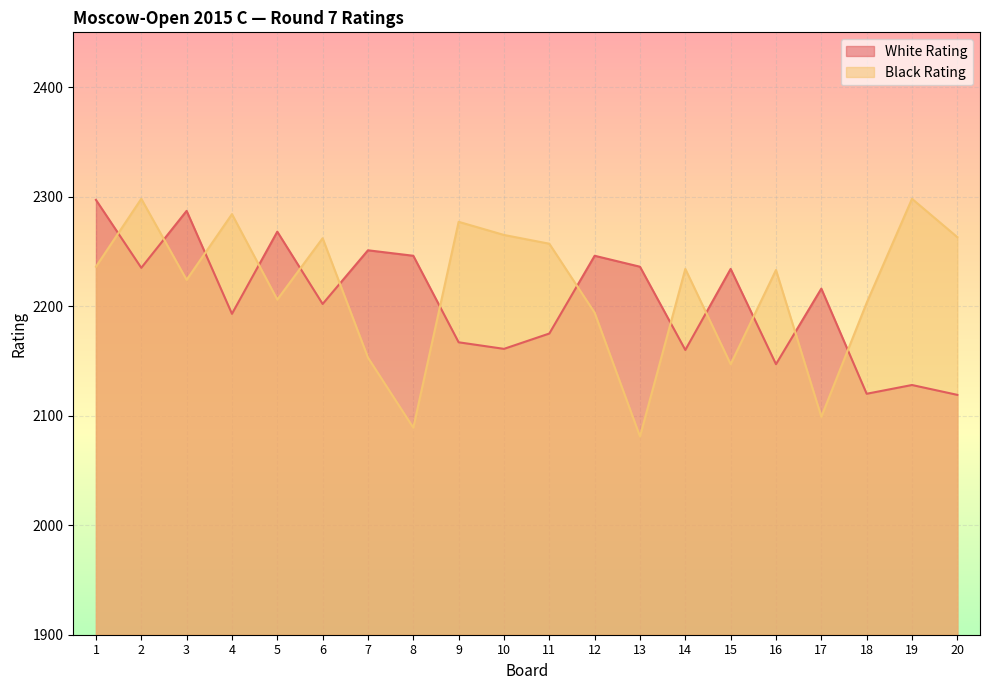

At which category is the sum across all series the highest?

1